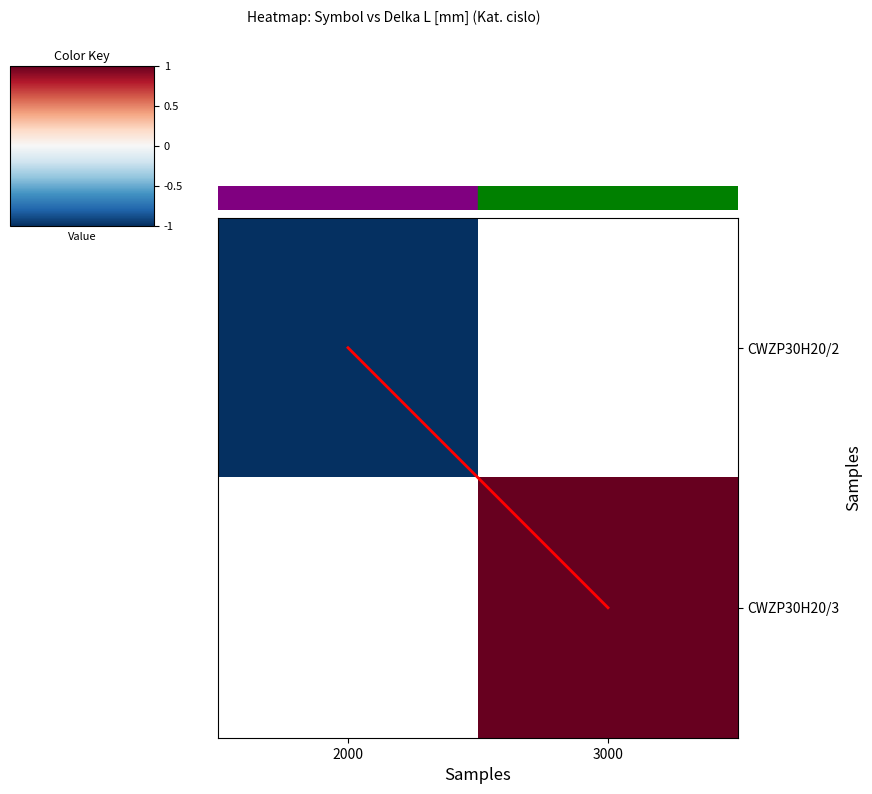

Which category has the highest value across all series?

3000